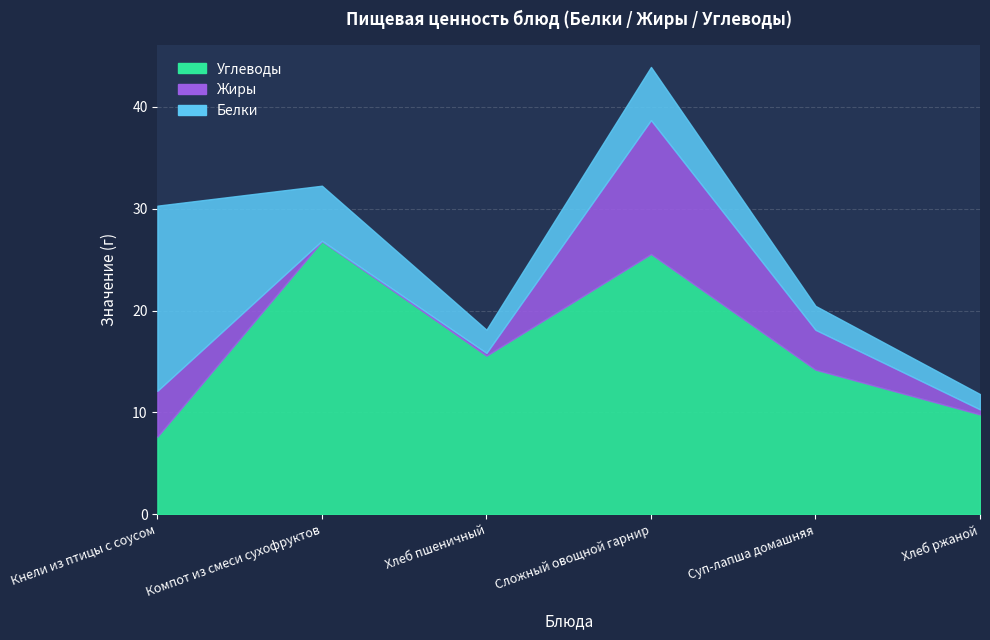

List the series in order of their overall mean, lowest first.

Жиры, Белки, Углеводы